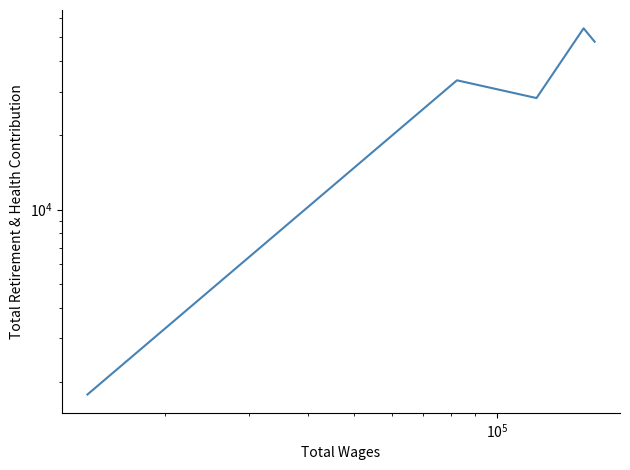

What is the smallest value displayed?

1777